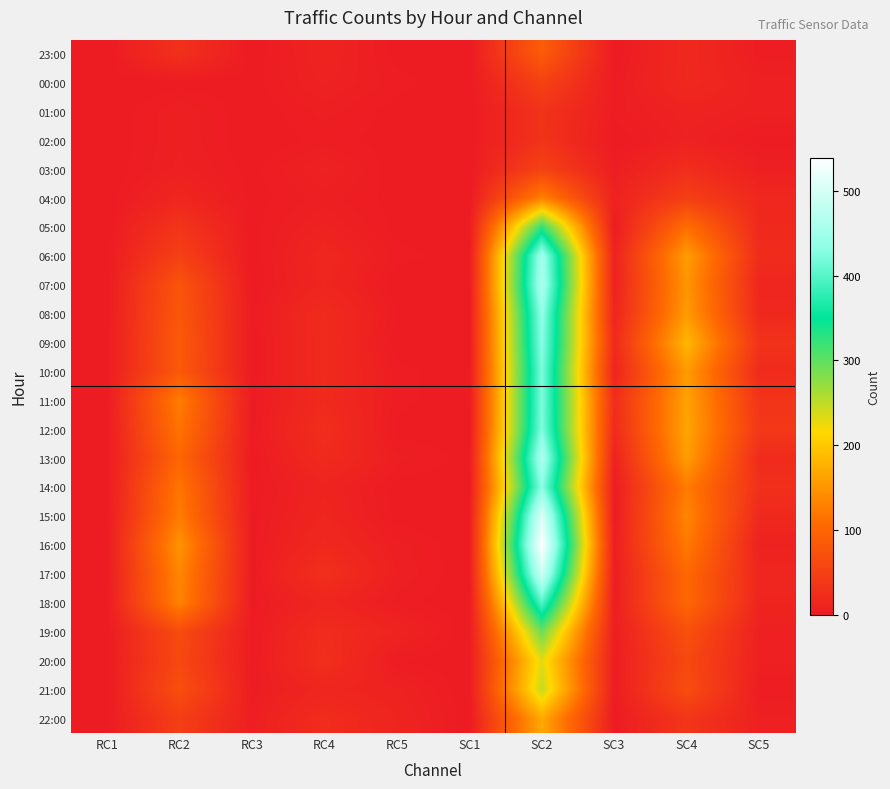

At how many categories does at least one series exceed 331?

1